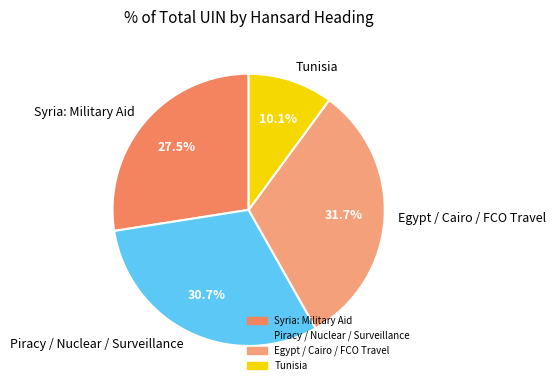

Is there any slice that represents more than half of the pie?

No